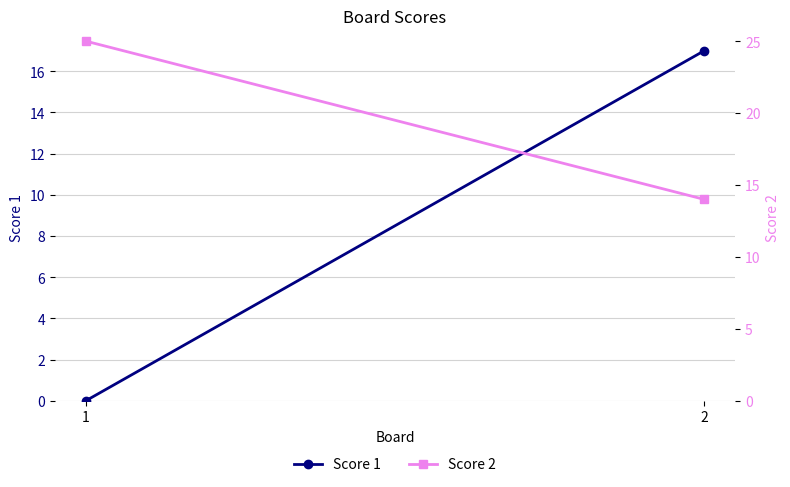

Reading left to right, extract all data points from this chart.

Score 1: 0	17
Score 2: 25	14